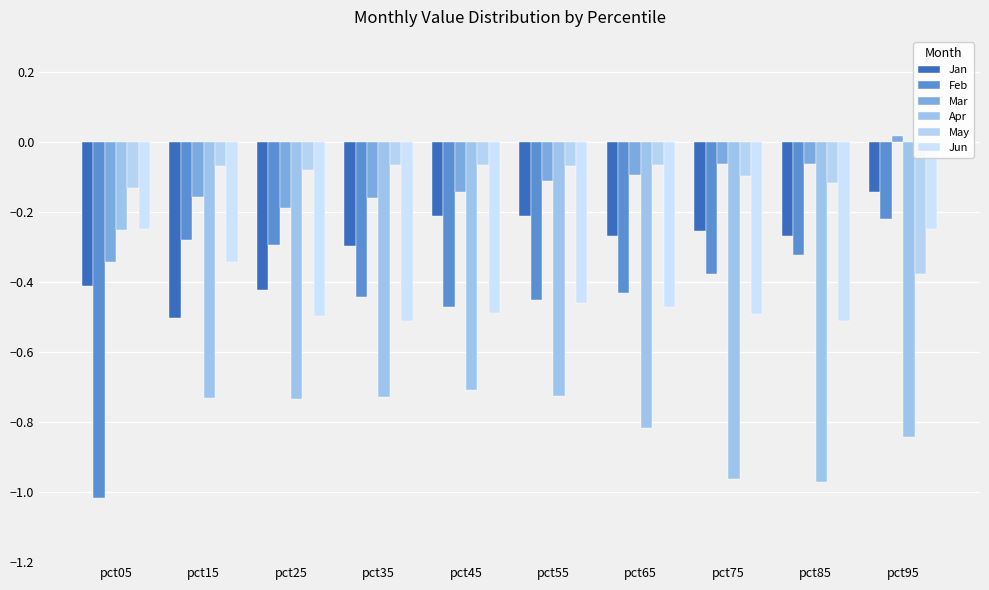

List the labels in order of May value, largest first.

pct35, pct65, pct45, pct15, pct55, pct25, pct75, pct85, pct05, pct95